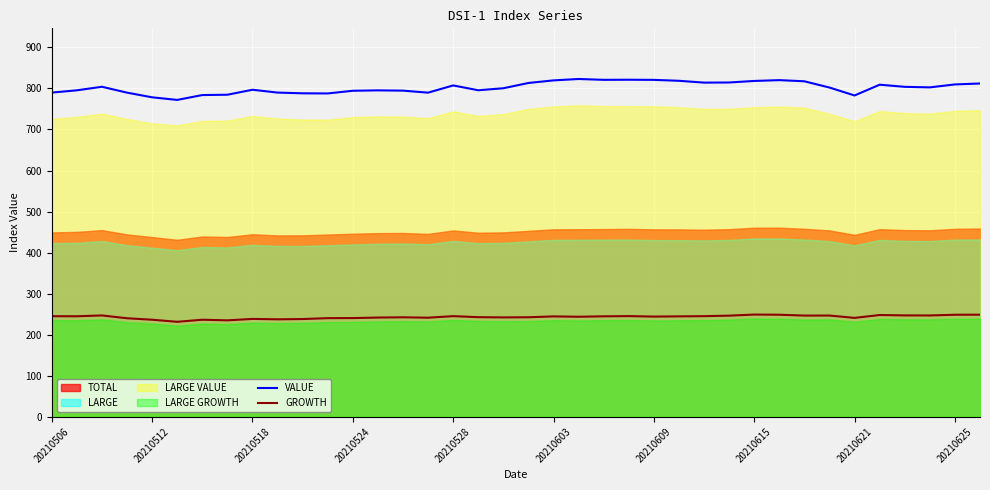

What is the difference between the maximum and minimum values in the GROWTH series?

17.6